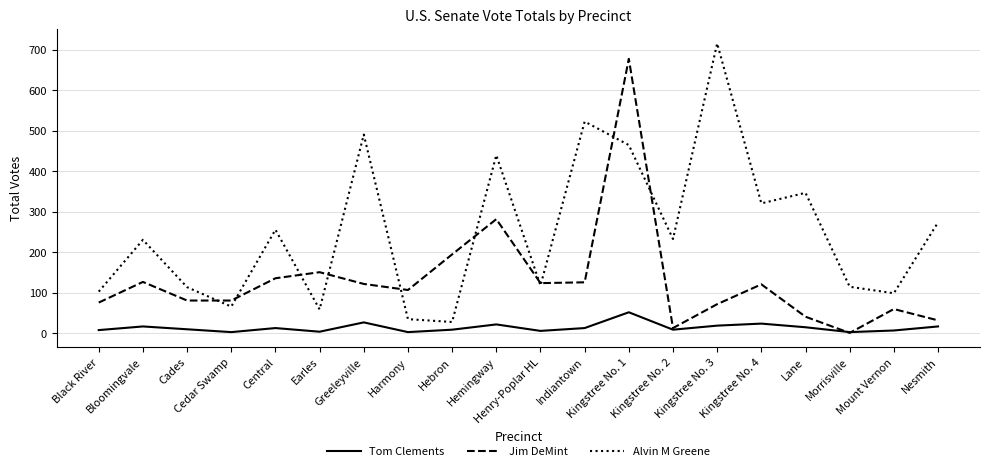

True or false: Alvin M Greene and Tom Clements cross at least once.

False